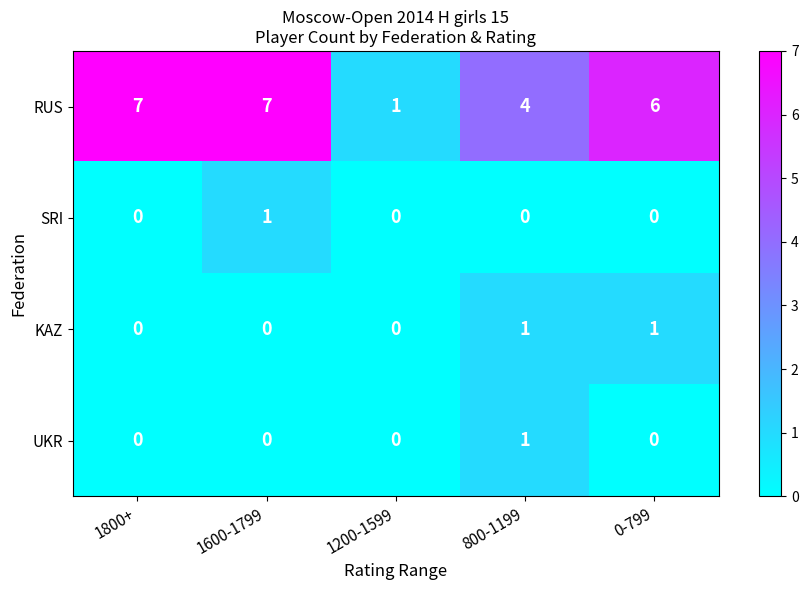

At how many categories does at least one series exceed 0?

5